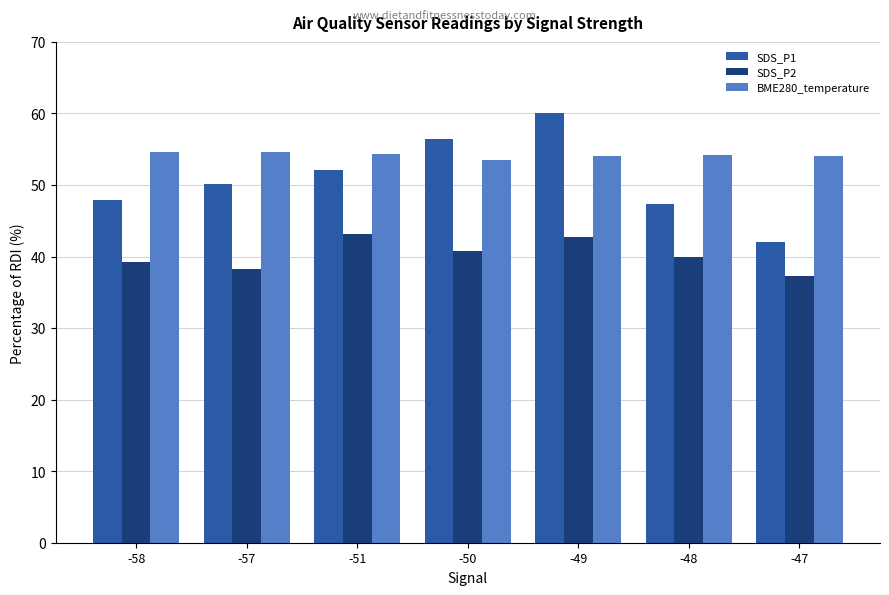

Read the BME280_temperature value at -50.

53.5